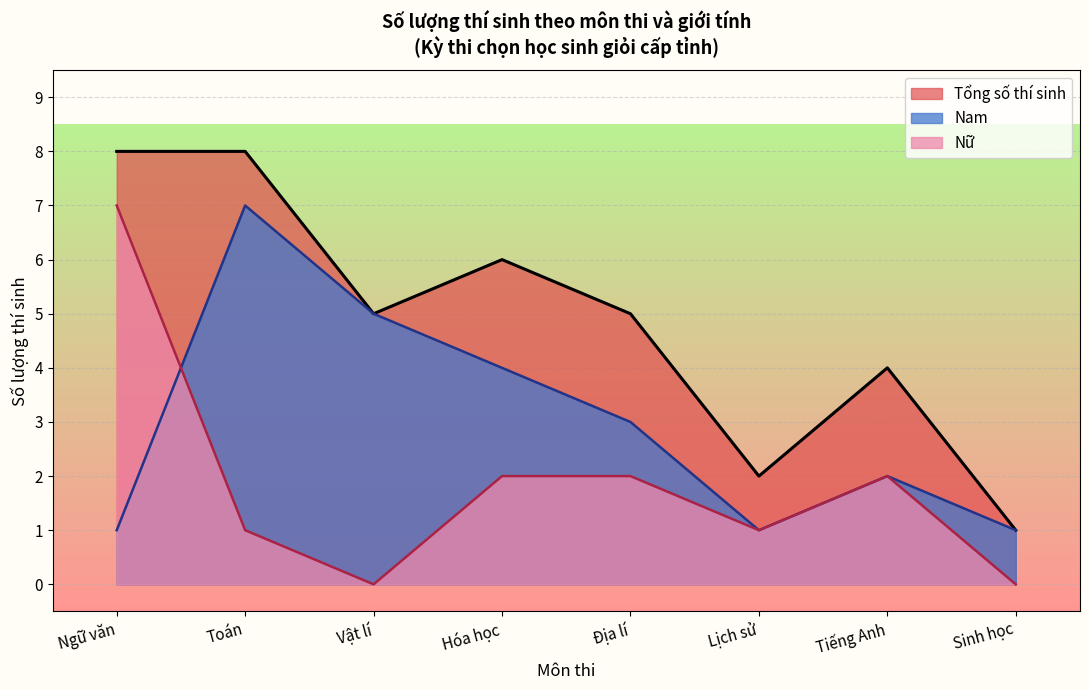

Between Ngữ văn and Hóa học, which series saw the biggest shift?

Nữ